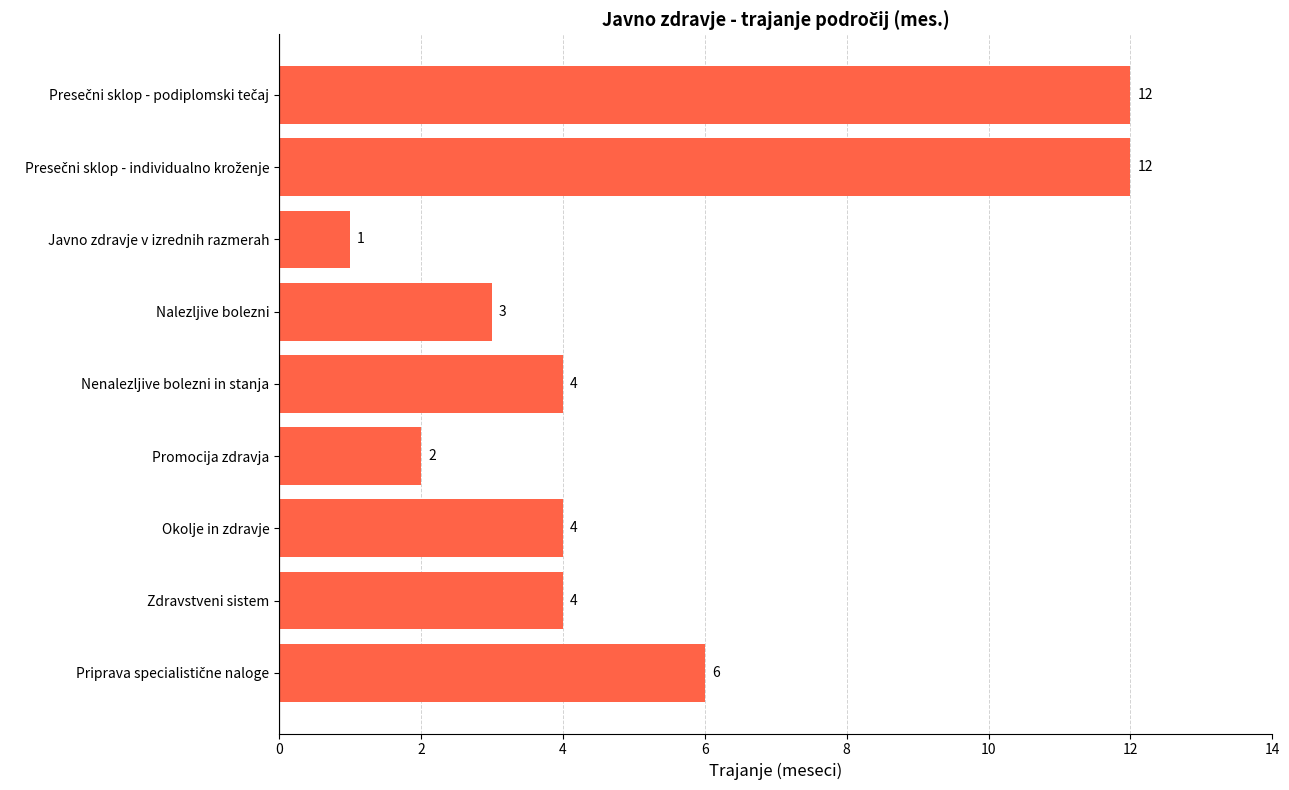

What is the average value?

5